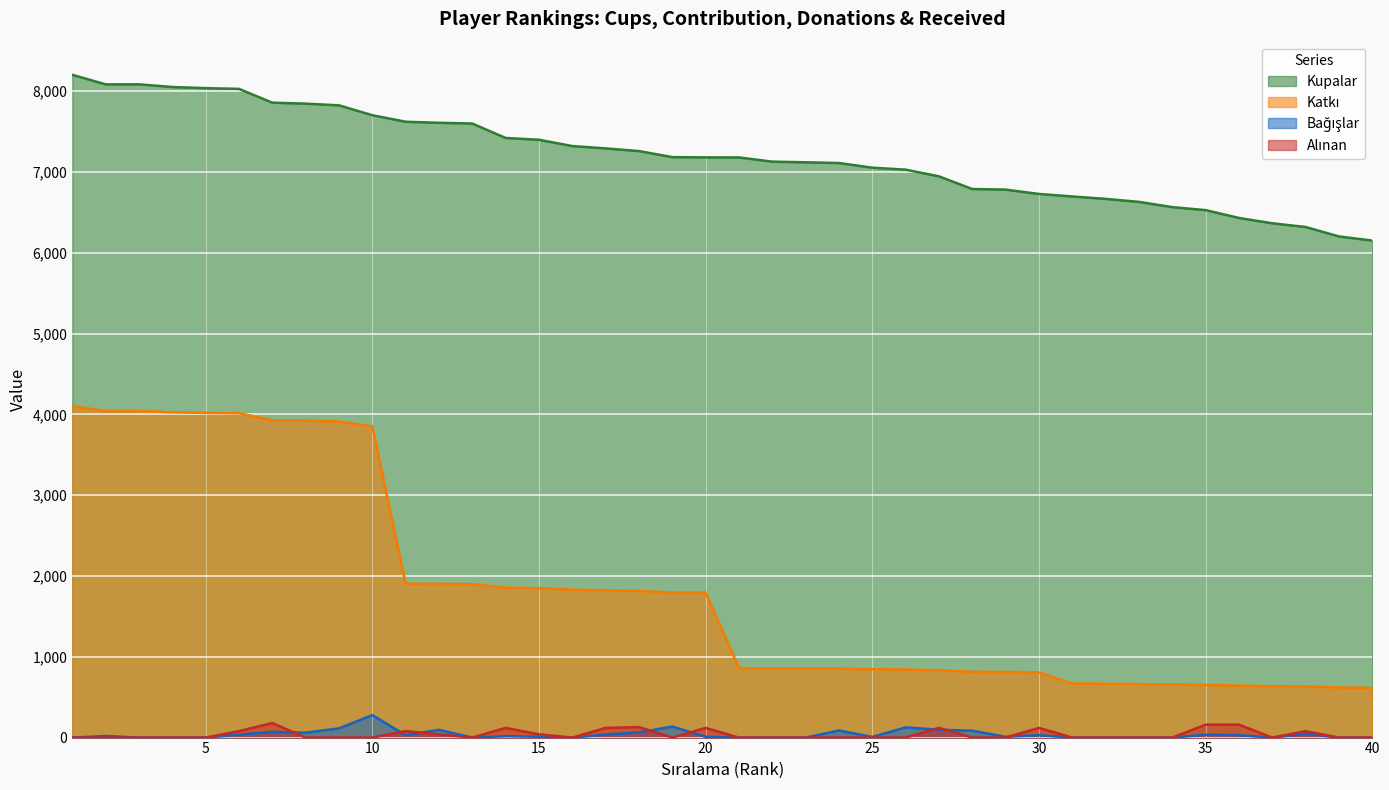

Is it true that Katkı equals 636 at 37?

True